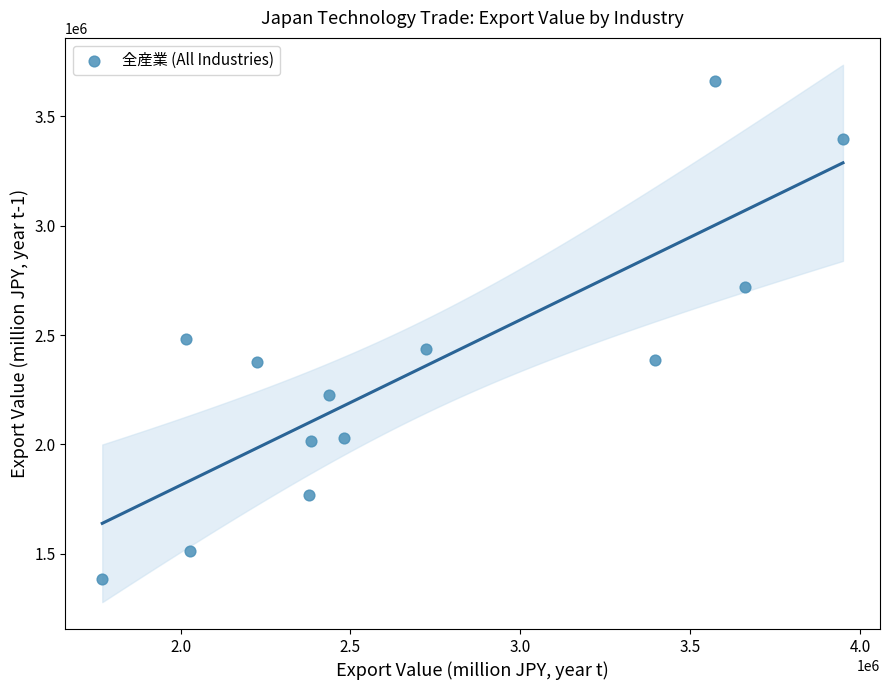

What Y value in the scatter plot is closest to 2523547?

2482267